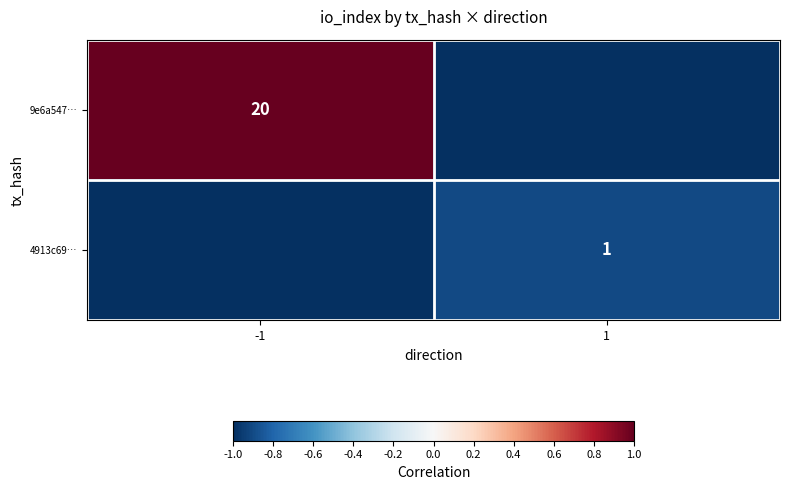

The 9e6a547… series shows 10 at -1. True or false?

False